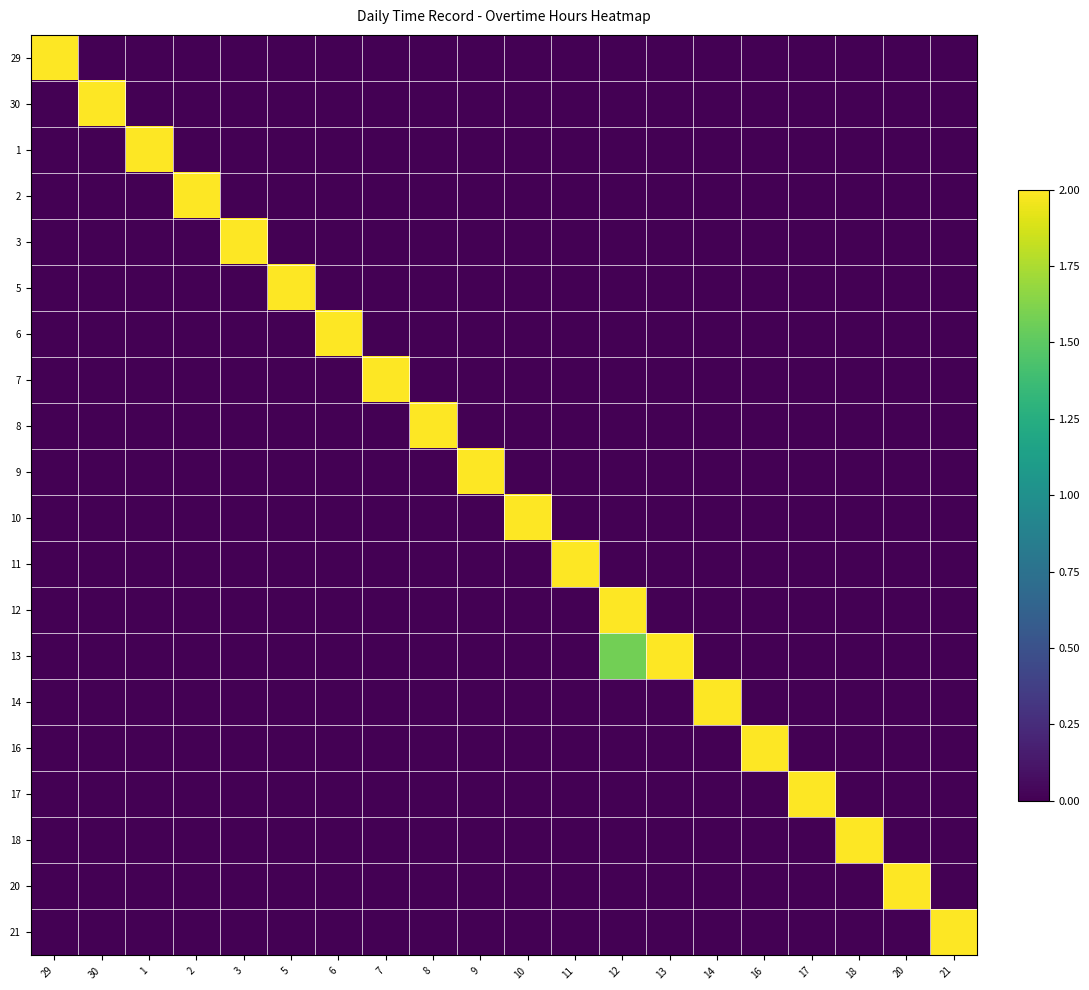

Reading left to right, list all the values displayed in this chart.

29: 29=2.0	30=0.0	1=0.0	2=0.0	3=0.0	5=0.0	6=0.0	7=0.0	8=0.0	9=0.0	10=0.0	11=0.0	12=0.0	13=0.0	14=0.0	16=0.0	17=0.0	18=0.0	20=0.0	21=0.0
30: 29=0.0	30=2.0	1=0.0	2=0.0	3=0.0	5=0.0	6=0.0	7=0.0	8=0.0	9=0.0	10=0.0	11=0.0	12=0.0	13=0.0	14=0.0	16=0.0	17=0.0	18=0.0	20=0.0	21=0.0
1: 29=0.0	30=0.0	1=2.0	2=0.0	3=0.0	5=0.0	6=0.0	7=0.0	8=0.0	9=0.0	10=0.0	11=0.0	12=0.0	13=0.0	14=0.0	16=0.0	17=0.0	18=0.0	20=0.0	21=0.0
2: 29=0.0	30=0.0	1=0.0	2=2.0	3=0.0	5=0.0	6=0.0	7=0.0	8=0.0	9=0.0	10=0.0	11=0.0	12=0.0	13=0.0	14=0.0	16=0.0	17=0.0	18=0.0	20=0.0	21=0.0
3: 29=0.0	30=0.0	1=0.0	2=0.0	3=2.0	5=0.0	6=0.0	7=0.0	8=0.0	9=0.0	10=0.0	11=0.0	12=0.0	13=0.0	14=0.0	16=0.0	17=0.0	18=0.0	20=0.0	21=0.0
5: 29=0.0	30=0.0	1=0.0	2=0.0	3=0.0	5=2.0	6=0.0	7=0.0	8=0.0	9=0.0	10=0.0	11=0.0	12=0.0	13=0.0	14=0.0	16=0.0	17=0.0	18=0.0	20=0.0	21=0.0
6: 29=0.0	30=0.0	1=0.0	2=0.0	3=0.0	5=0.0	6=2.0	7=0.0	8=0.0	9=0.0	10=0.0	11=0.0	12=0.0	13=0.0	14=0.0	16=0.0	17=0.0	18=0.0	20=0.0	21=0.0
7: 29=0.0	30=0.0	1=0.0	2=0.0	3=0.0	5=0.0	6=0.0	7=2.0	8=0.0	9=0.0	10=0.0	11=0.0	12=0.0	13=0.0	14=0.0	16=0.0	17=0.0	18=0.0	20=0.0	21=0.0
8: 29=0.0	30=0.0	1=0.0	2=0.0	3=0.0	5=0.0	6=0.0	7=0.0	8=2.0	9=0.0	10=0.0	11=0.0	12=0.0	13=0.0	14=0.0	16=0.0	17=0.0	18=0.0	20=0.0	21=0.0
9: 29=0.0	30=0.0	1=0.0	2=0.0	3=0.0	5=0.0	6=0.0	7=0.0	8=0.0	9=2.0	10=0.0	11=0.0	12=0.0	13=0.0	14=0.0	16=0.0	17=0.0	18=0.0	20=0.0	21=0.0
10: 29=0.0	30=0.0	1=0.0	2=0.0	3=0.0	5=0.0	6=0.0	7=0.0	8=0.0	9=0.0	10=2.0	11=0.0	12=0.0	13=0.0	14=0.0	16=0.0	17=0.0	18=0.0	20=0.0	21=0.0
11: 29=0.0	30=0.0	1=0.0	2=0.0	3=0.0	5=0.0	6=0.0	7=0.0	8=0.0	9=0.0	10=0.0	11=2.0	12=0.0	13=0.0	14=0.0	16=0.0	17=0.0	18=0.0	20=0.0	21=0.0
12: 29=0.0	30=0.0	1=0.0	2=0.0	3=0.0	5=0.0	6=0.0	7=0.0	8=0.0	9=0.0	10=0.0	11=0.0	12=2.0	13=0.0	14=0.0	16=0.0	17=0.0	18=0.0	20=0.0	21=0.0
13: 29=0.0	30=0.0	1=0.0	2=0.0	3=0.0	5=0.0	6=0.0	7=0.0	8=0.0	9=0.0	10=0.0	11=0.0	12=1.6	13=2.0	14=0.0	16=0.0	17=0.0	18=0.0	20=0.0	21=0.0
14: 29=0.0	30=0.0	1=0.0	2=0.0	3=0.0	5=0.0	6=0.0	7=0.0	8=0.0	9=0.0	10=0.0	11=0.0	12=0.0	13=0.0	14=2.0	16=0.0	17=0.0	18=0.0	20=0.0	21=0.0
16: 29=0.0	30=0.0	1=0.0	2=0.0	3=0.0	5=0.0	6=0.0	7=0.0	8=0.0	9=0.0	10=0.0	11=0.0	12=0.0	13=0.0	14=0.0	16=2.0	17=0.0	18=0.0	20=0.0	21=0.0
17: 29=0.0	30=0.0	1=0.0	2=0.0	3=0.0	5=0.0	6=0.0	7=0.0	8=0.0	9=0.0	10=0.0	11=0.0	12=0.0	13=0.0	14=0.0	16=0.0	17=2.0	18=0.0	20=0.0	21=0.0
18: 29=0.0	30=0.0	1=0.0	2=0.0	3=0.0	5=0.0	6=0.0	7=0.0	8=0.0	9=0.0	10=0.0	11=0.0	12=0.0	13=0.0	14=0.0	16=0.0	17=0.0	18=2.0	20=0.0	21=0.0
20: 29=0.0	30=0.0	1=0.0	2=0.0	3=0.0	5=0.0	6=0.0	7=0.0	8=0.0	9=0.0	10=0.0	11=0.0	12=0.0	13=0.0	14=0.0	16=0.0	17=0.0	18=0.0	20=2.0	21=0.0
21: 29=0.0	30=0.0	1=0.0	2=0.0	3=0.0	5=0.0	6=0.0	7=0.0	8=0.0	9=0.0	10=0.0	11=0.0	12=0.0	13=0.0	14=0.0	16=0.0	17=0.0	18=0.0	20=0.0	21=2.0